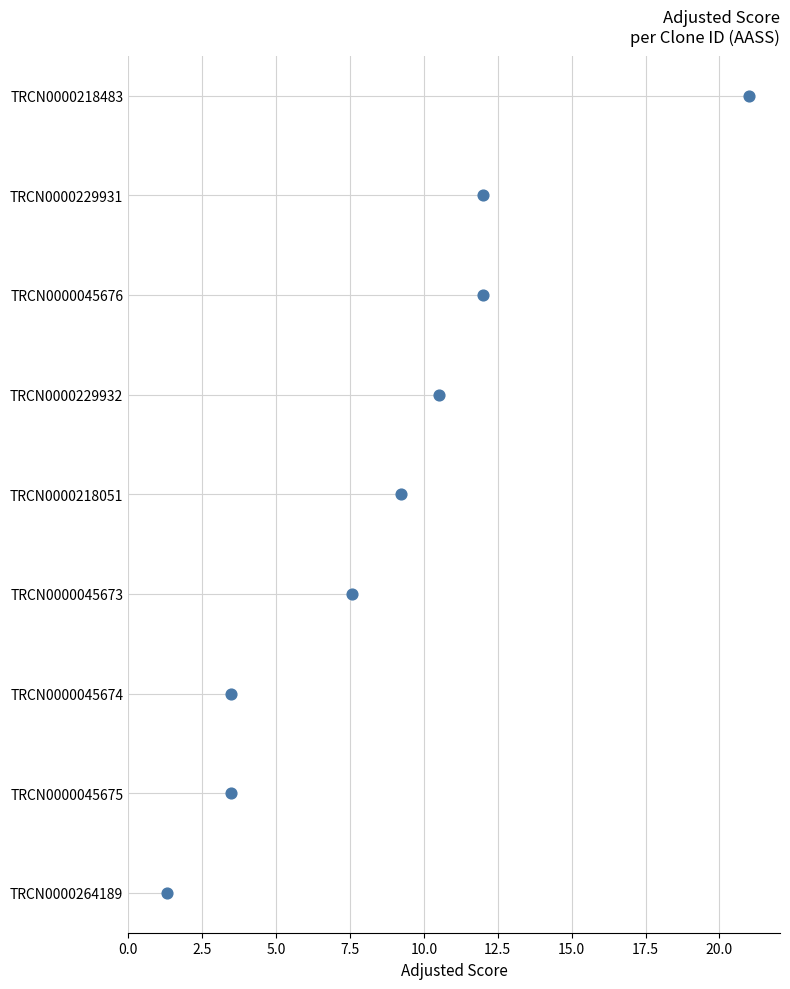

Approximately how many times larger is the value at 7.5 compared to 2.5?

3.0